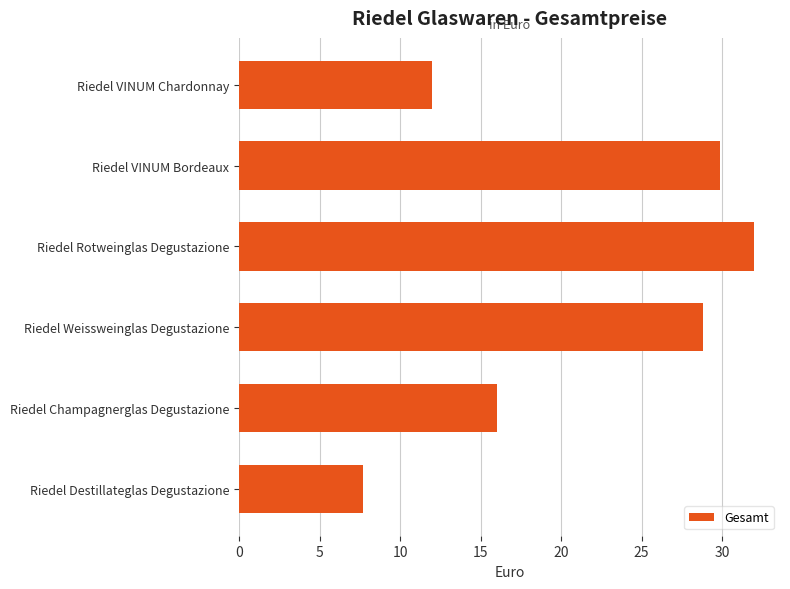

What is the label of the 4th bar from the bottom?

Riedel Rotweinglas Degustazione